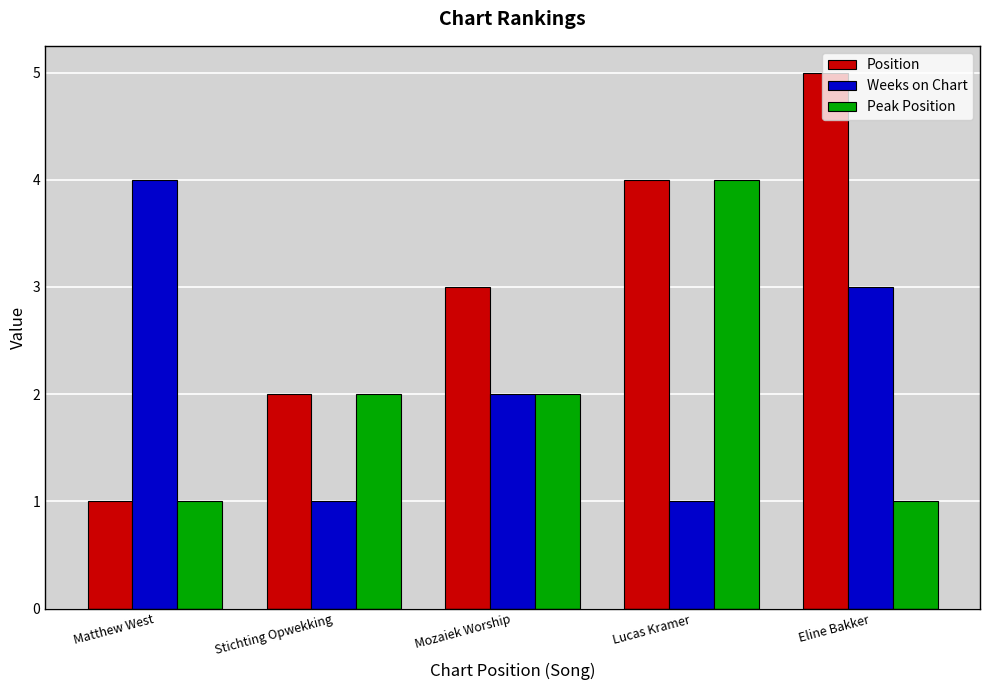

Is the value of Weeks on Chart at Stichting Opwekking greater than the value of Peak Position at Lucas Kramer?

No